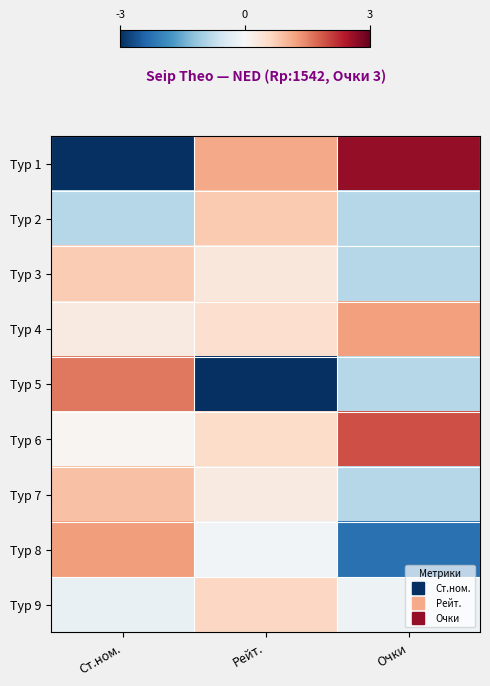

What is the greatest value displayed?

2.6